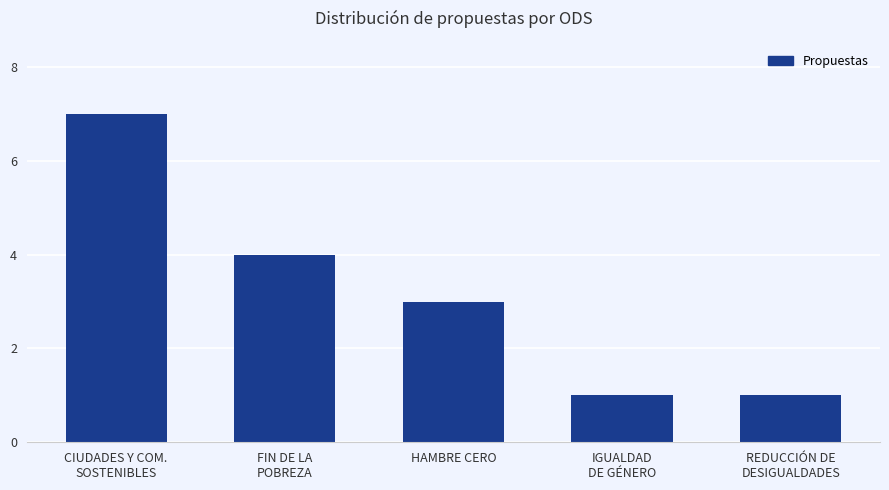

Reading right to left, transcribe all the data shown in this chart.

REDUCCIÓN DE
DESIGUALDADES=1	IGUALDAD
DE GÉNERO=1	HAMBRE CERO=3	FIN DE LA
POBREZA=4	CIUDADES Y COM.
SOSTENIBLES=7